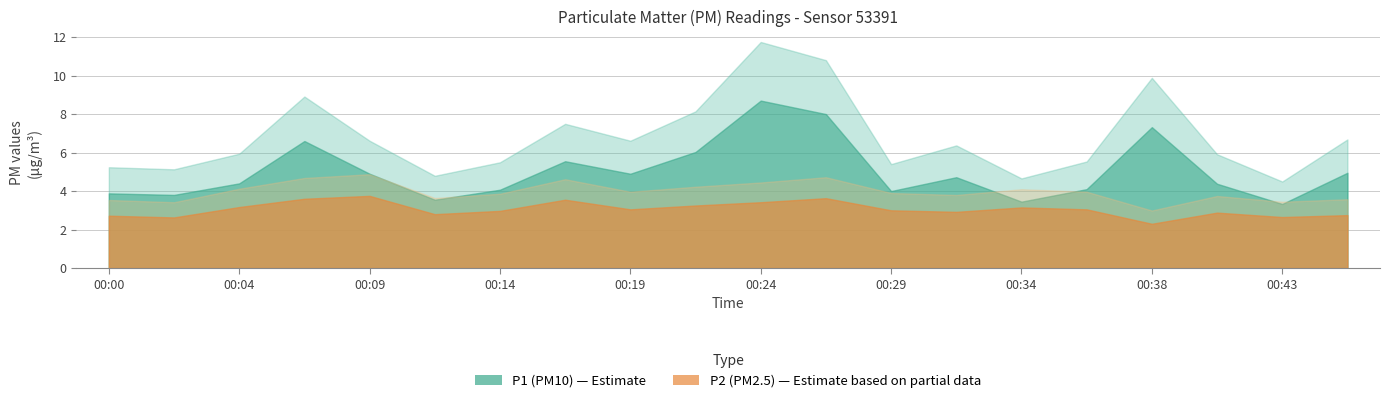

What are all the series names shown in the legend?

P1, P2